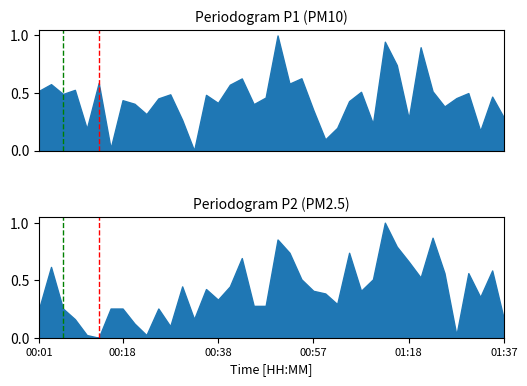

What is the difference between the peak_green values at 00:18 and 00:01?

1